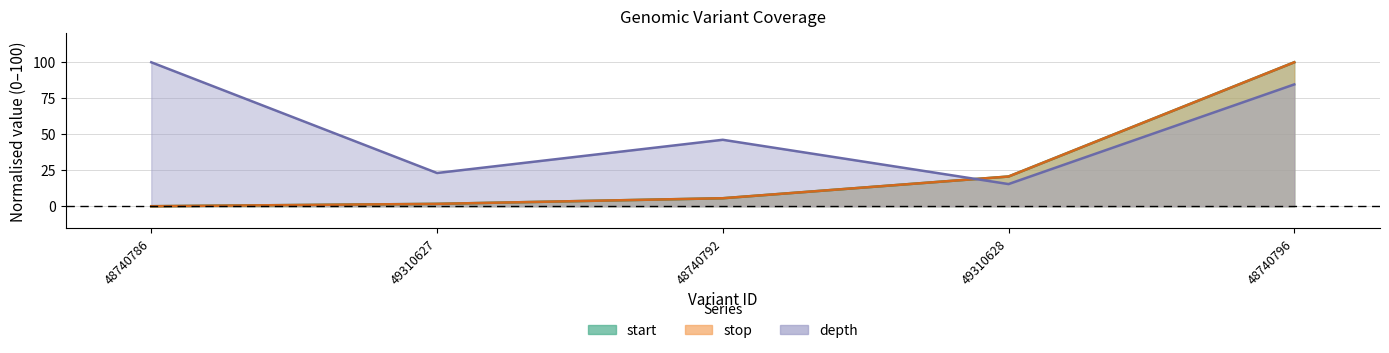

True or false: start and stop cross at least once.

False